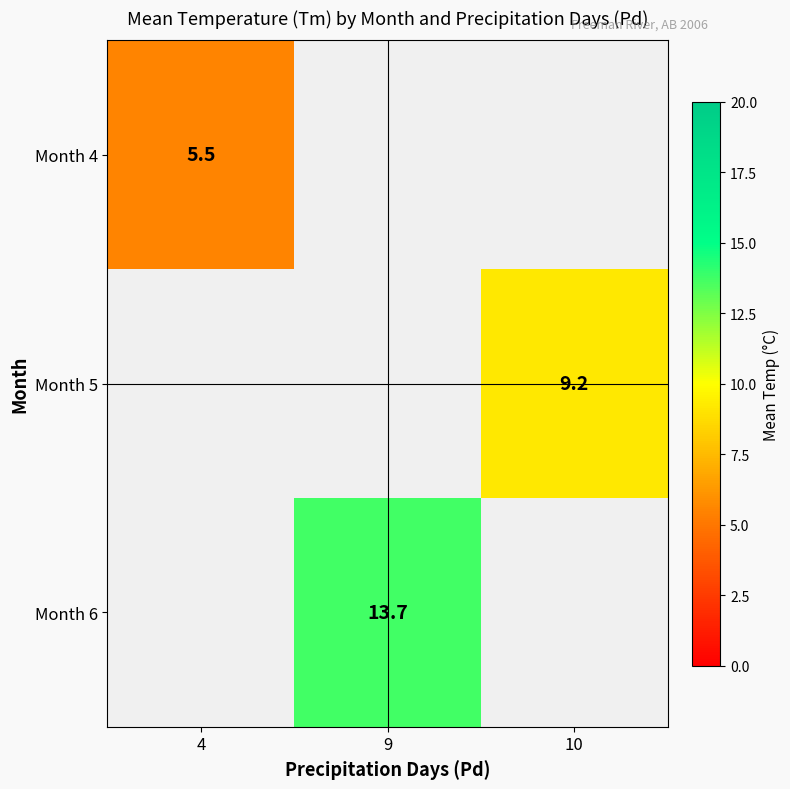

True or false: Month 6 has a value of 13.7 at 9.

True